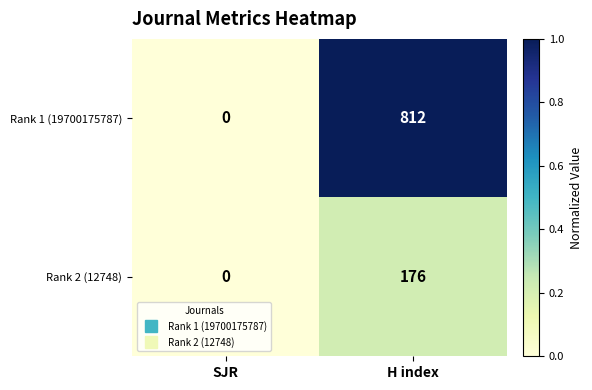

Rank the series by their maximum value, from lowest to highest.

Rank 2 (12748), Rank 1 (19700175787)